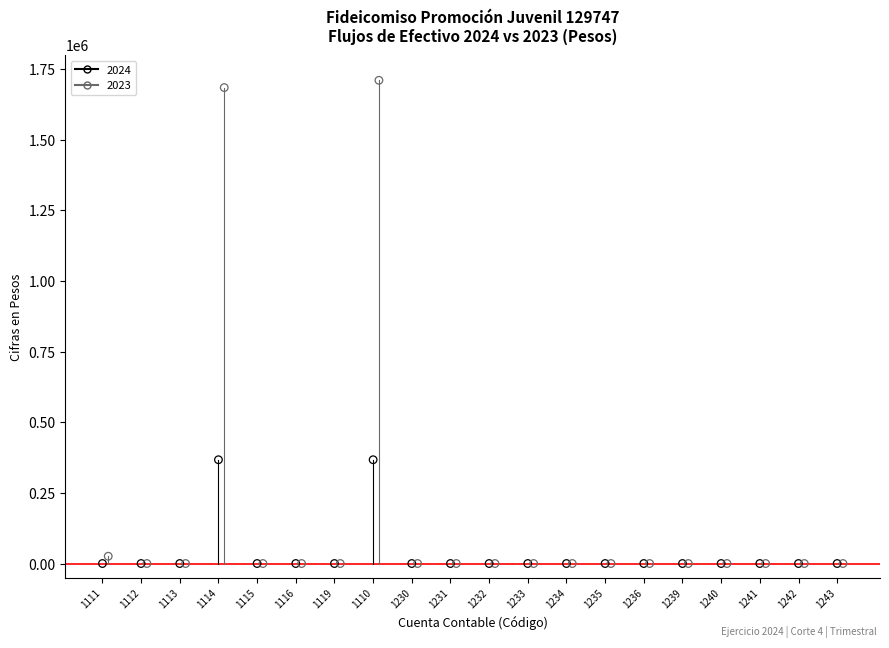

Which series has the largest Y range (max minus min)?

2023